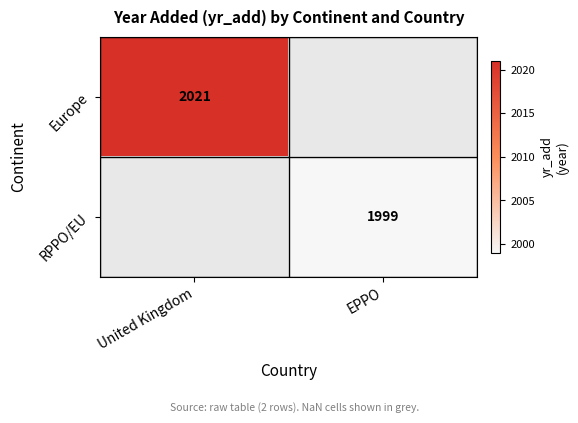

The value of Europe at United Kingdom is 2021. True or false?

True